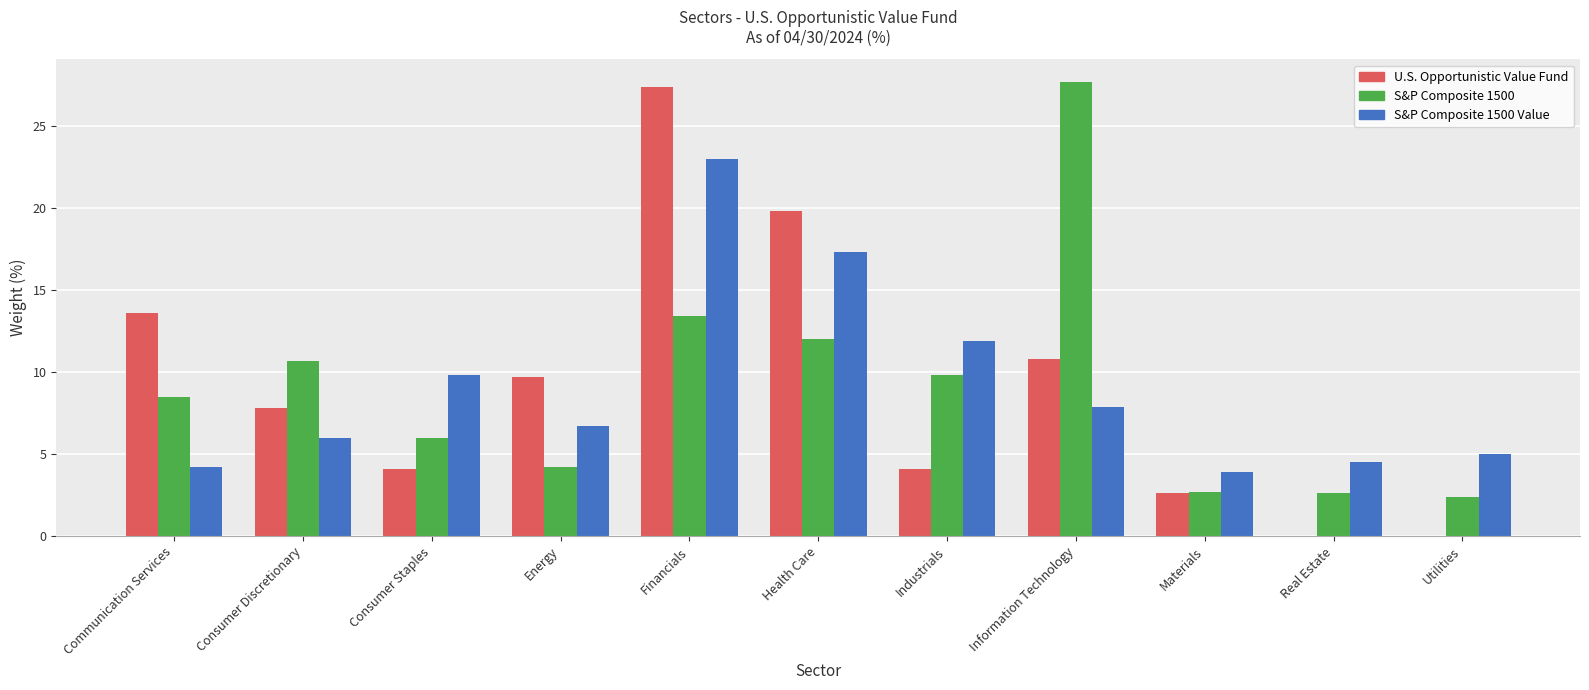

At which category is the sum across all series the highest?

Financials